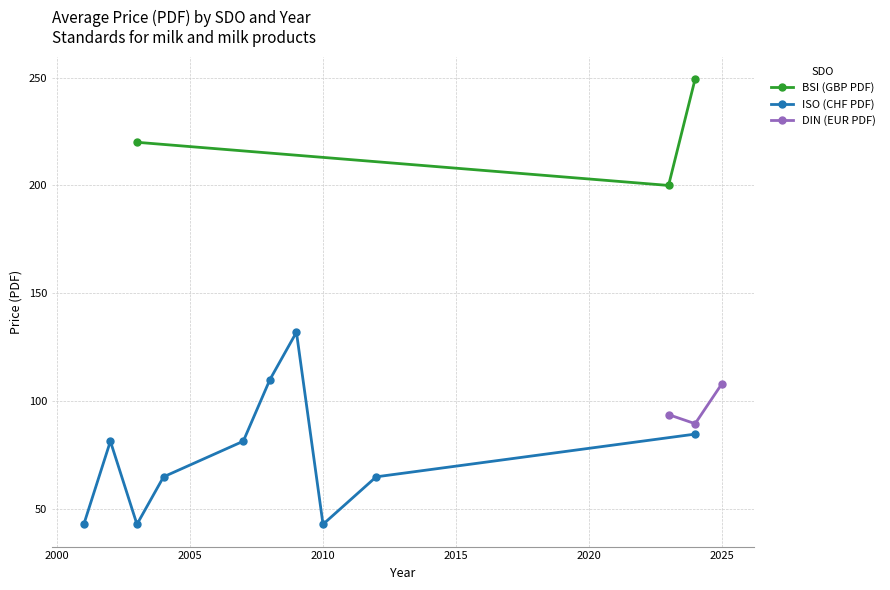

What are all the series names shown in the legend?

BSI (GBP PDF), ISO (CHF PDF), DIN (EUR PDF)